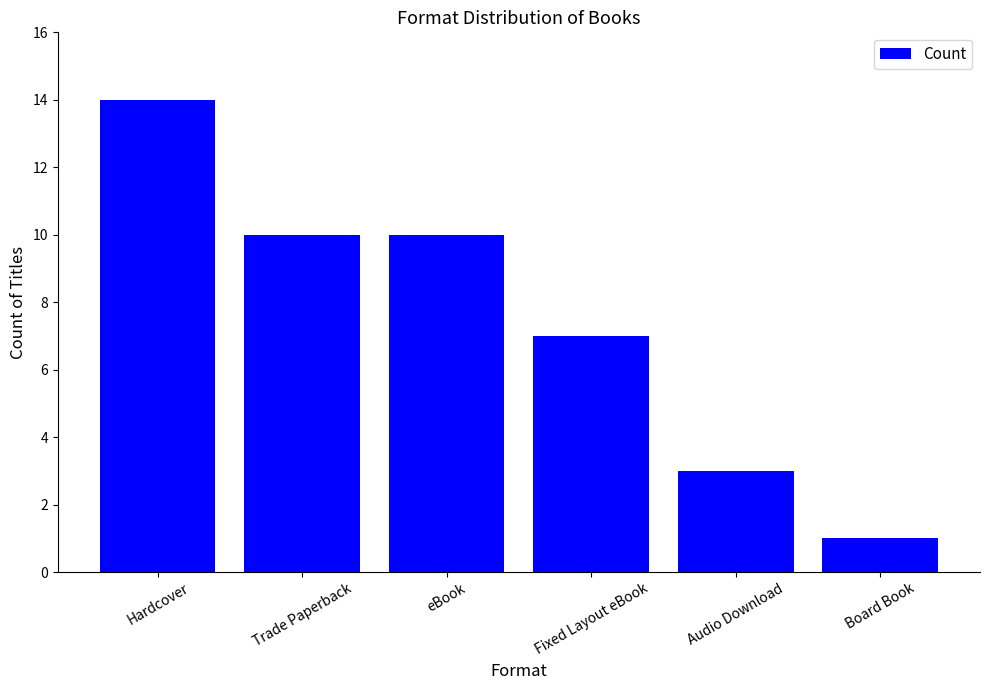

Read the value at Trade Paperback, to the nearest 5.

10